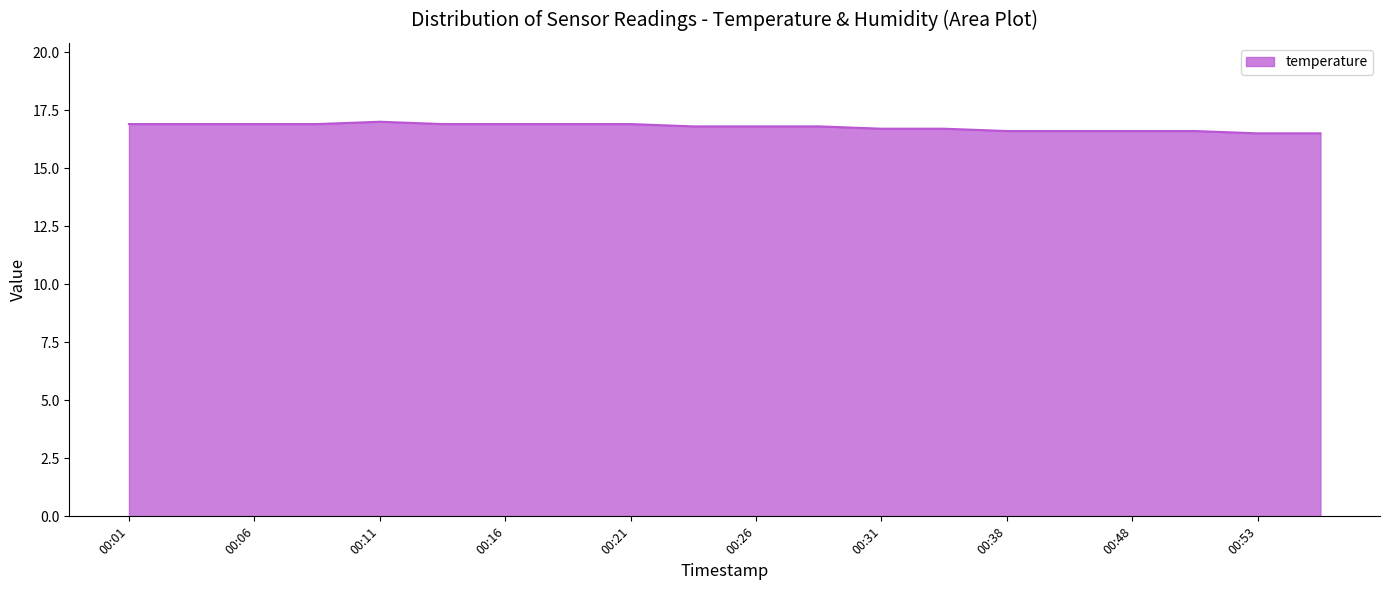

What is the difference between the maximum and minimum values?

0.5